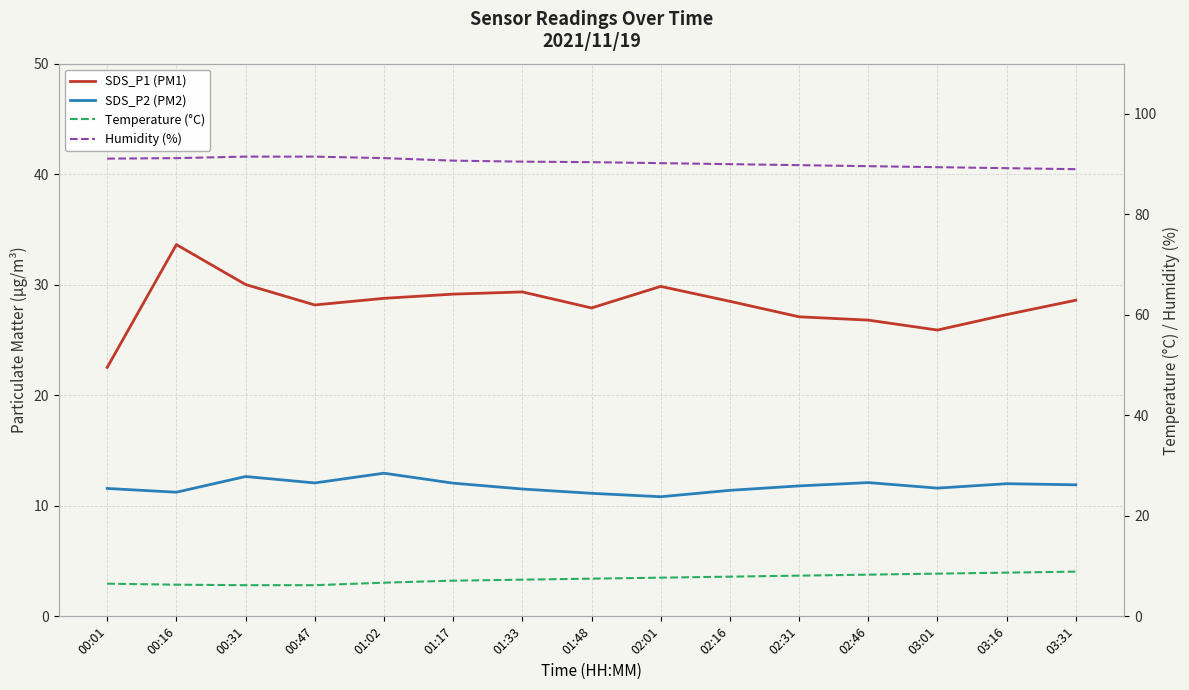

What is the label of the 6th point from the left?

01:17